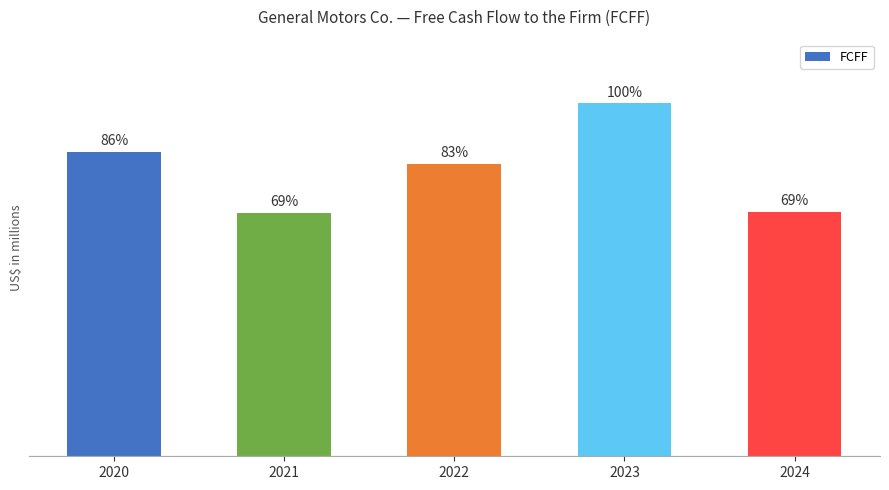

What is the value of the 4th bar from the left?

14555